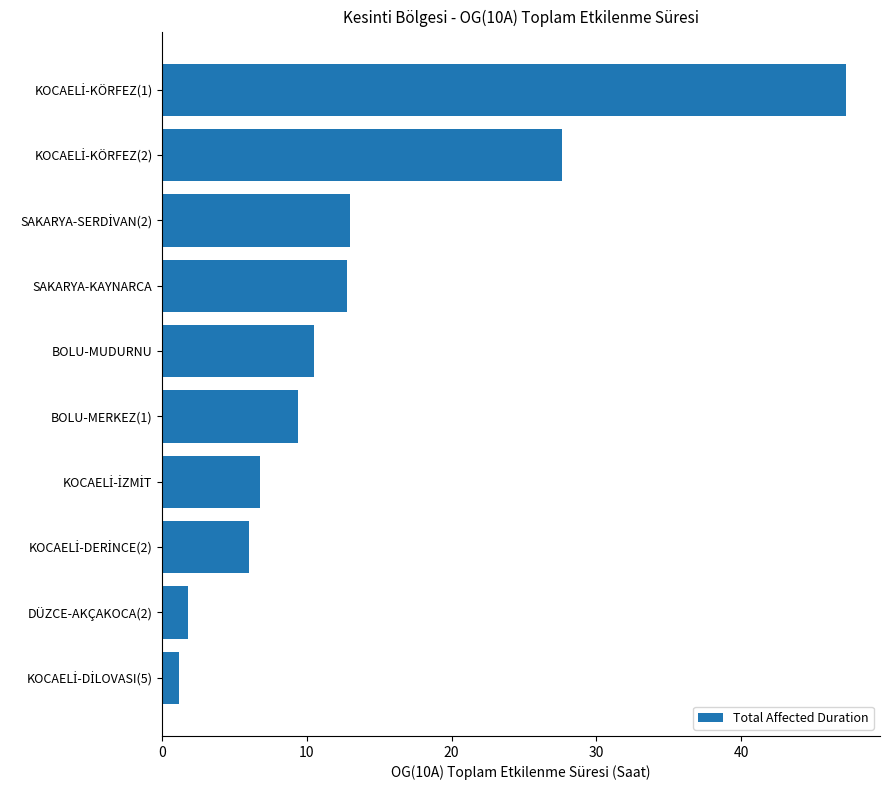

How many bars are there in total?

10